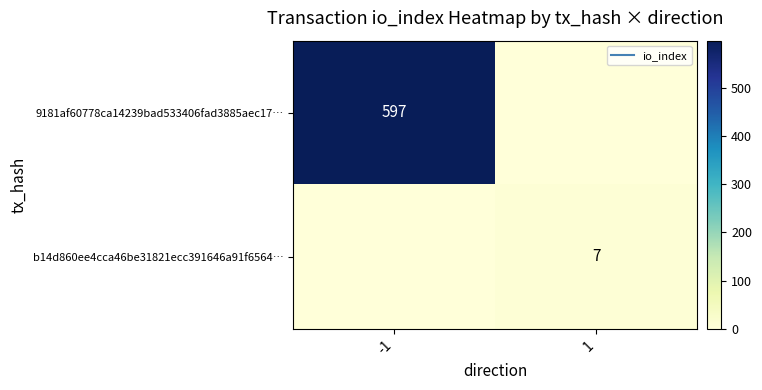

True or false: 9181af60778ca14239bad533406fad3885aec17… has a value of 597 at -1.

True